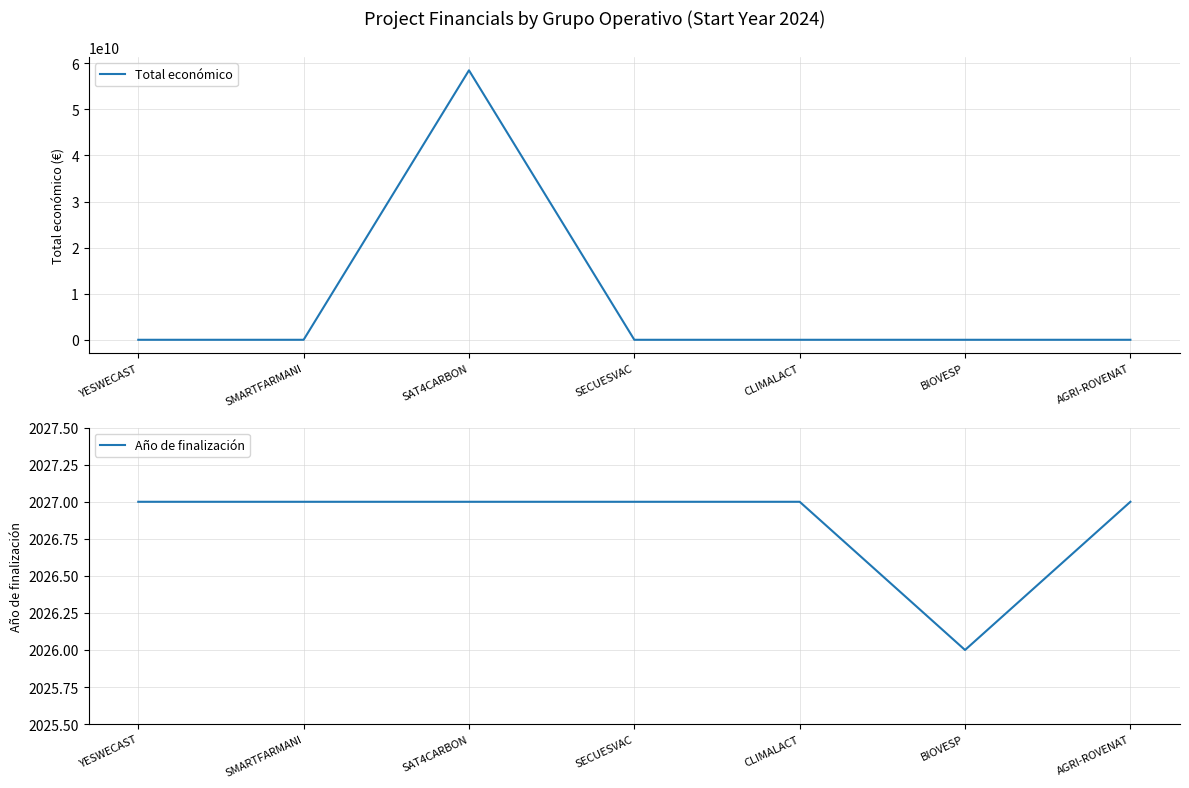

Where is Año de finalización nearest to the value 2026?

BIOVESP